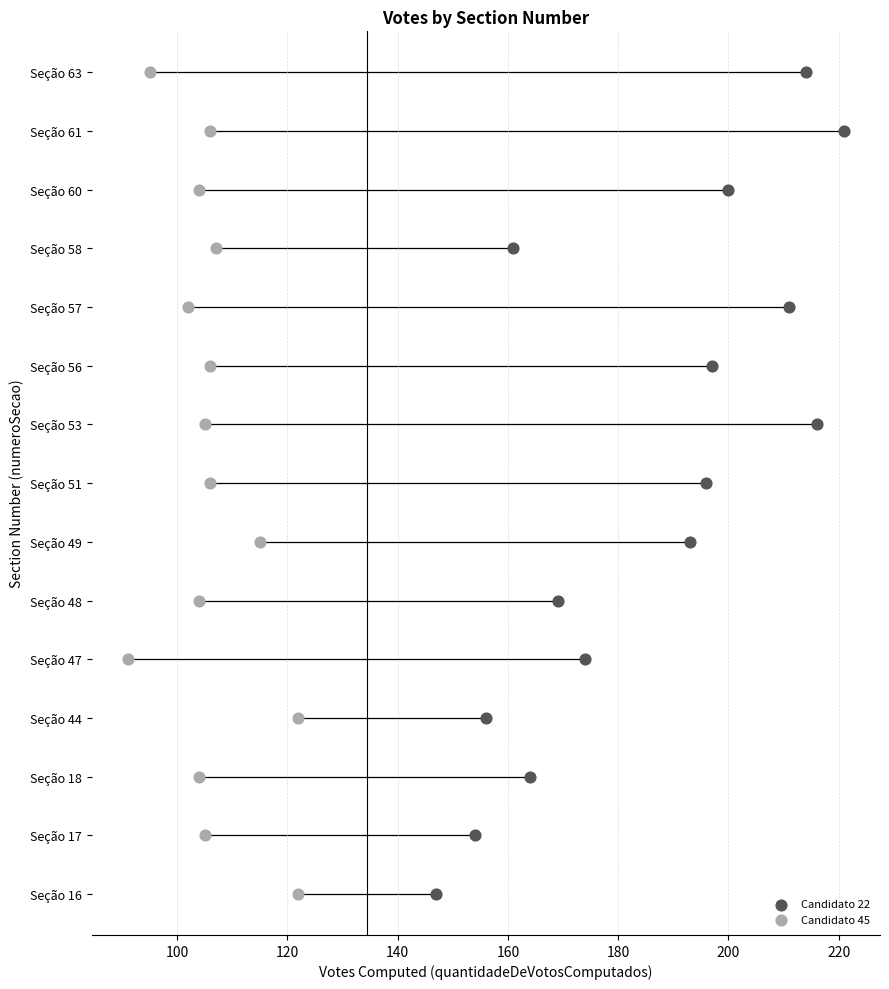

What are all the series names shown in the legend?

Candidato 22, Candidato 45